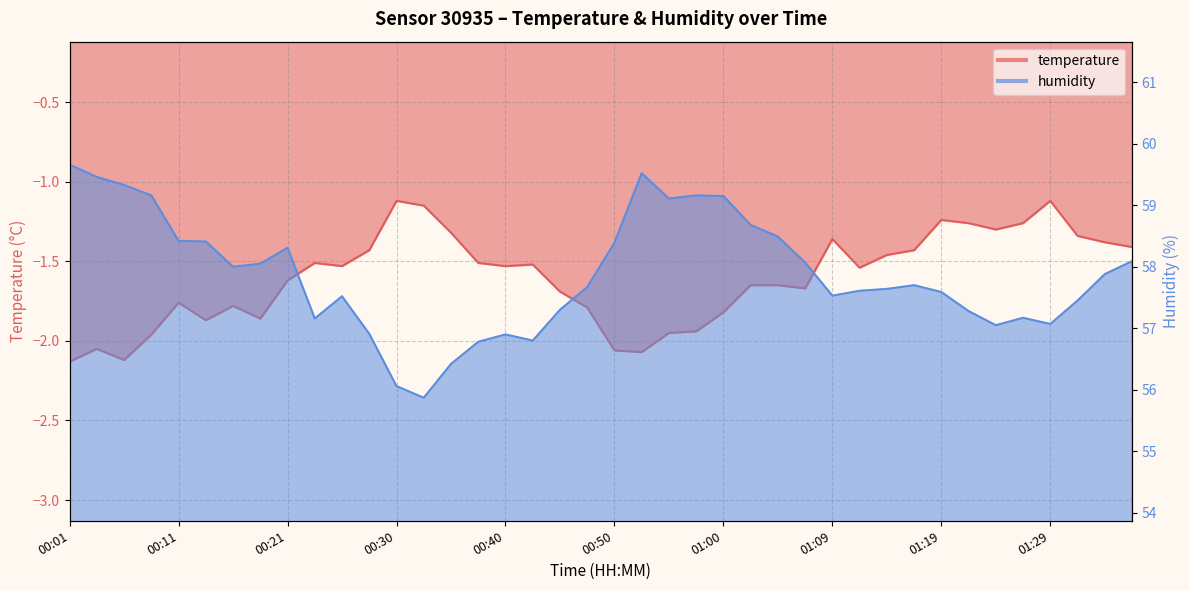

What is the difference between the second highest and second lowest values in the humidity series?

3.5